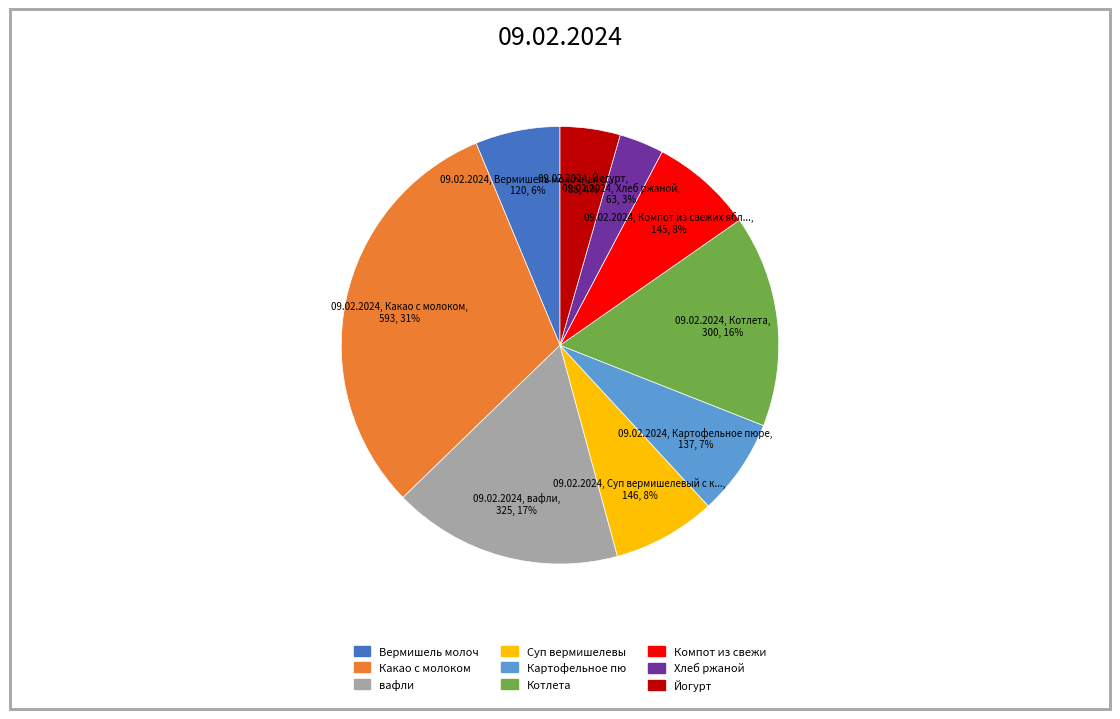

Is there a majority slice in this chart?

No